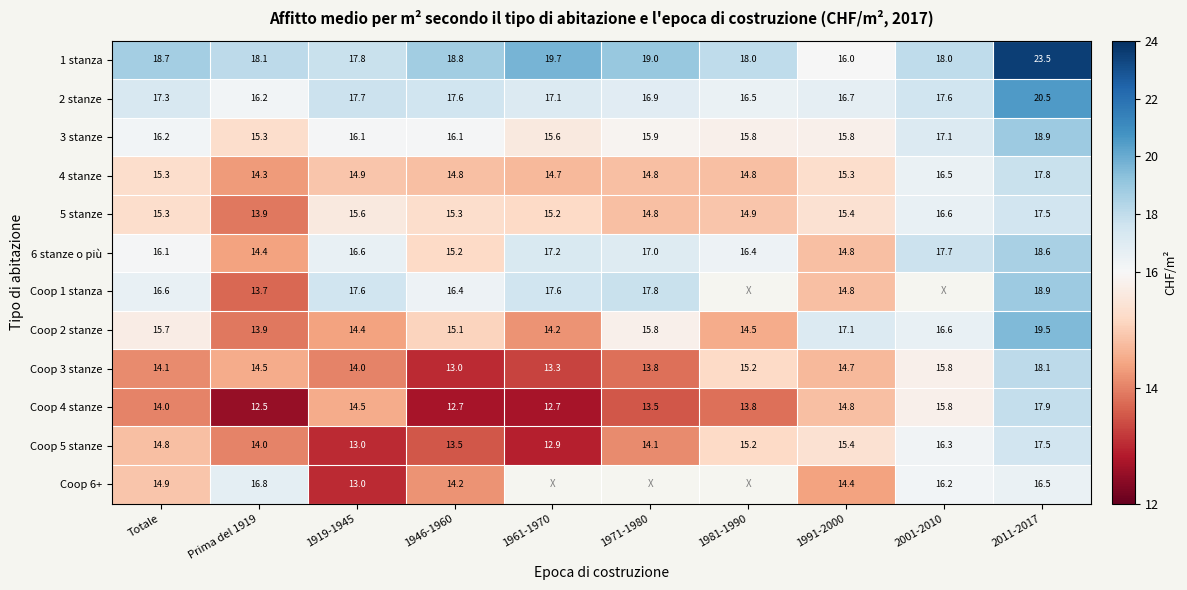

What is the difference between the highest and lowest values at 2011-2017?

7.0